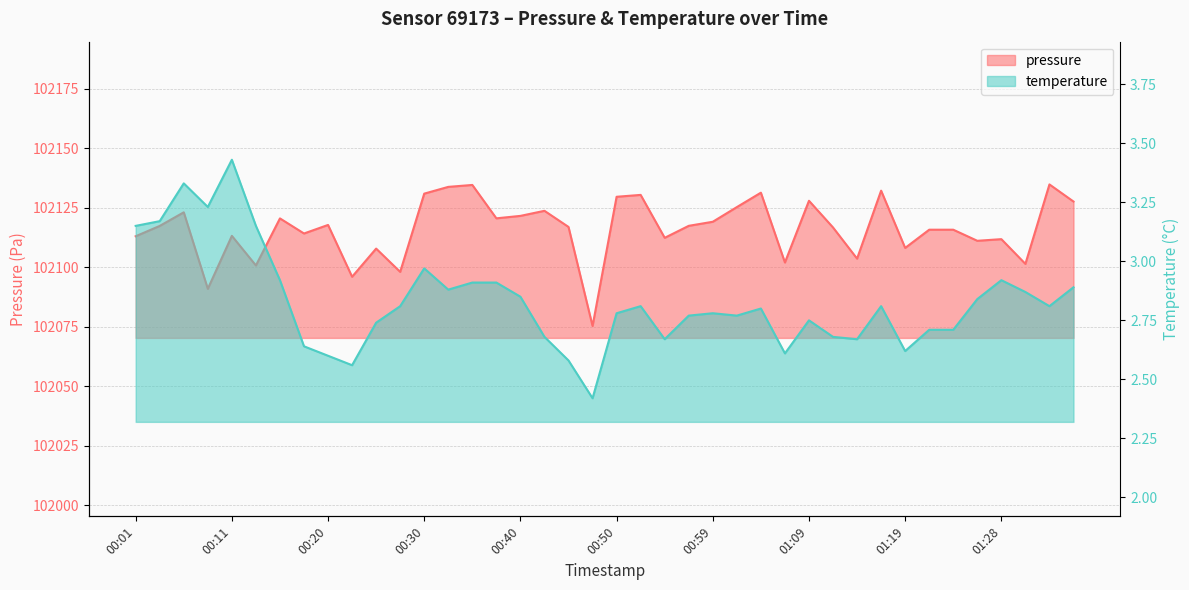

What are all the series names shown in the legend?

pressure, temperature